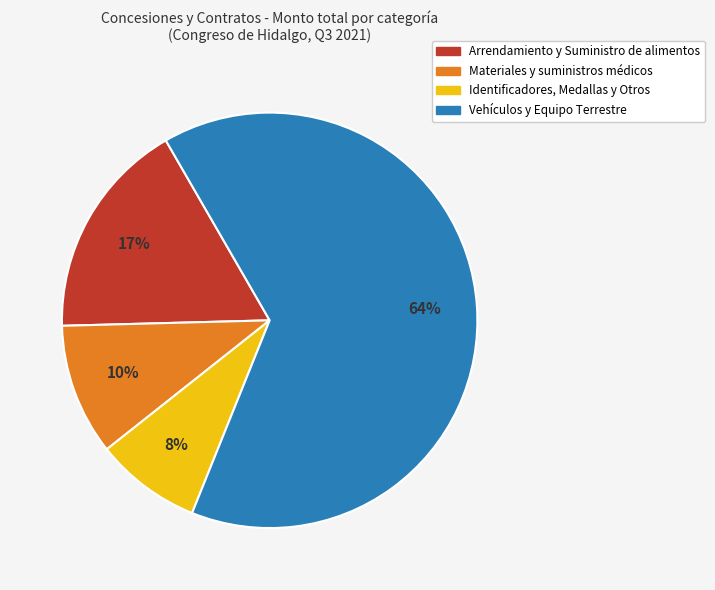

What percentage is the Materiales y suministros médicos slice, to the nearest percent?

10%